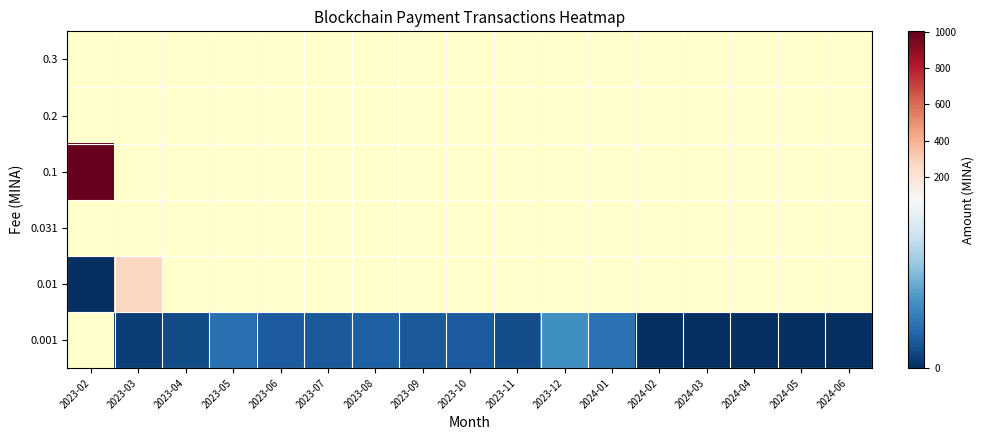

The 0.001 series shows 2.2 at 2023-11. True or false?

False